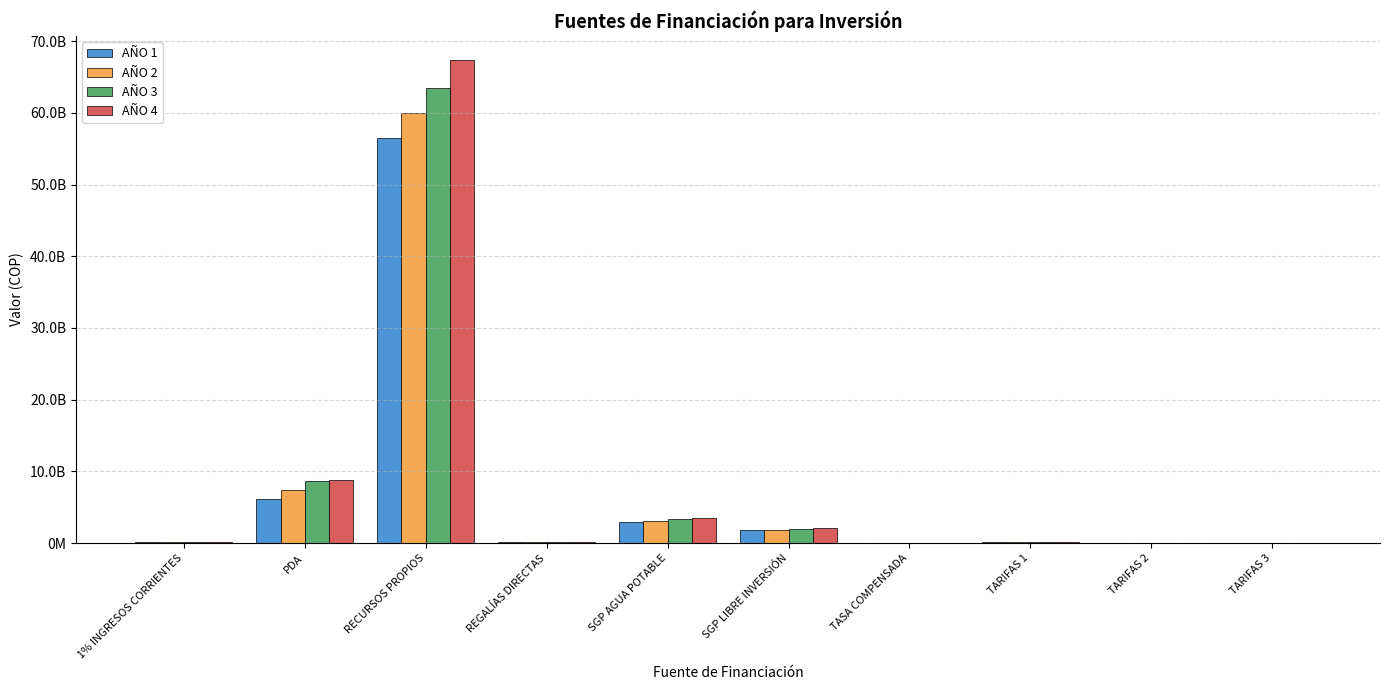

Are the bars horizontal?

No